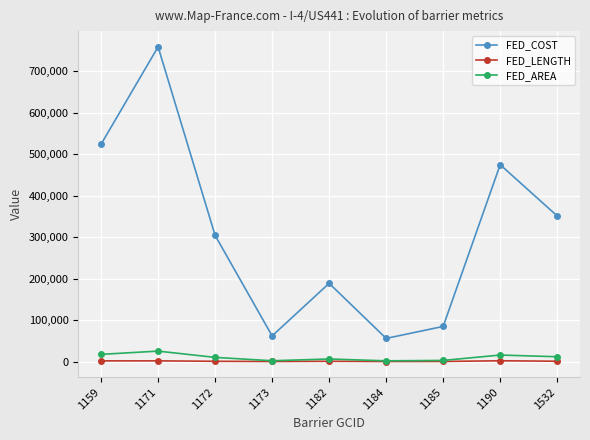

Which series has the largest total across all categories?

FED_COST